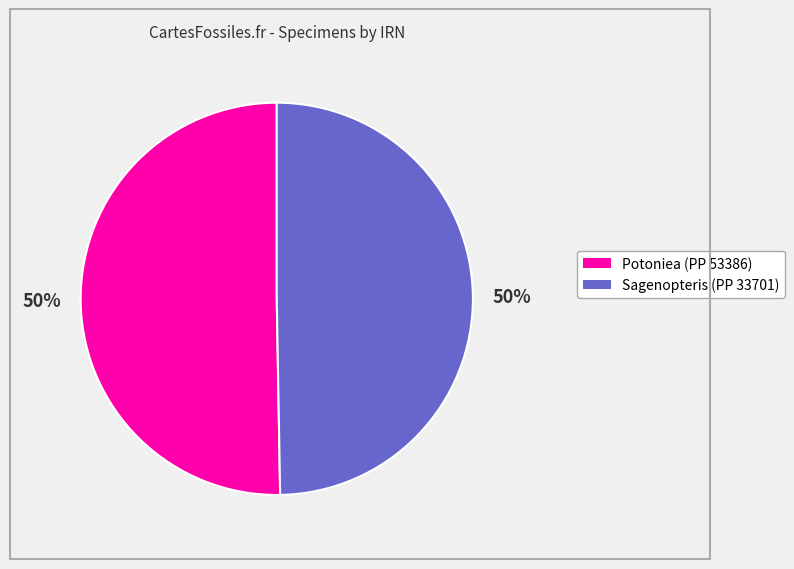

True or false: Sagenopteris (PP 33701) accounts for 35% of the total.

False